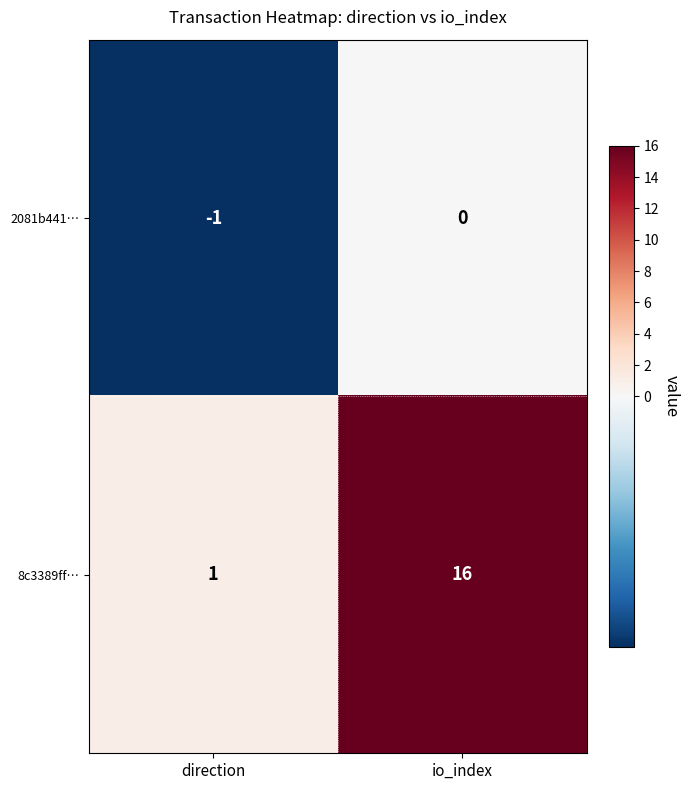

Between direction and io_index, which series saw the biggest shift?

8c3389ff…